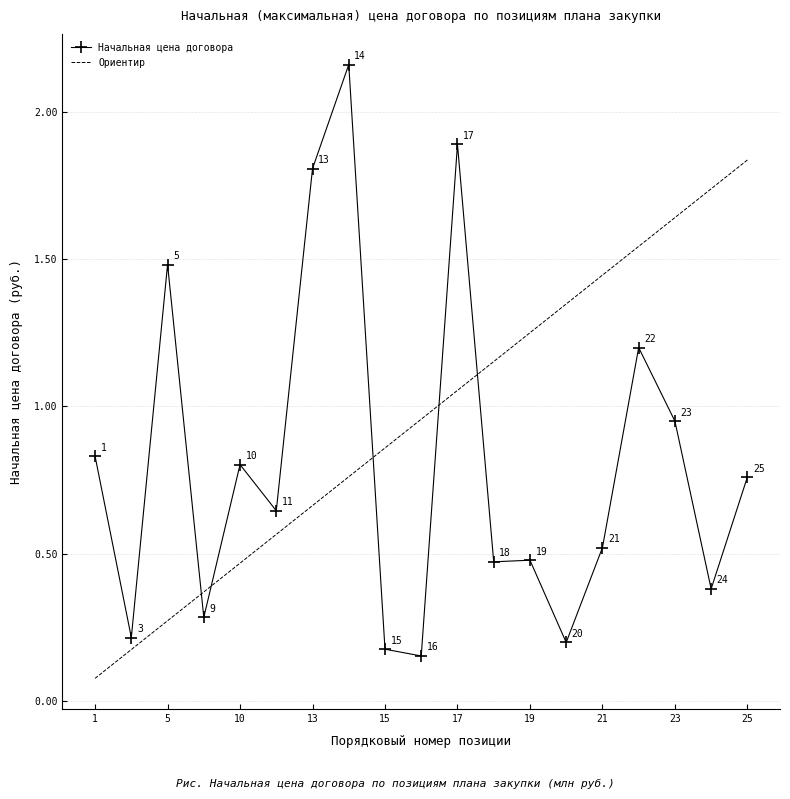

List the labels in order of value, largest first.

14, 17, 13, 5, 22, 23, 1, 10, 25, 11, 21, 19, 18, 24, 9, 3, 20, 15, 16